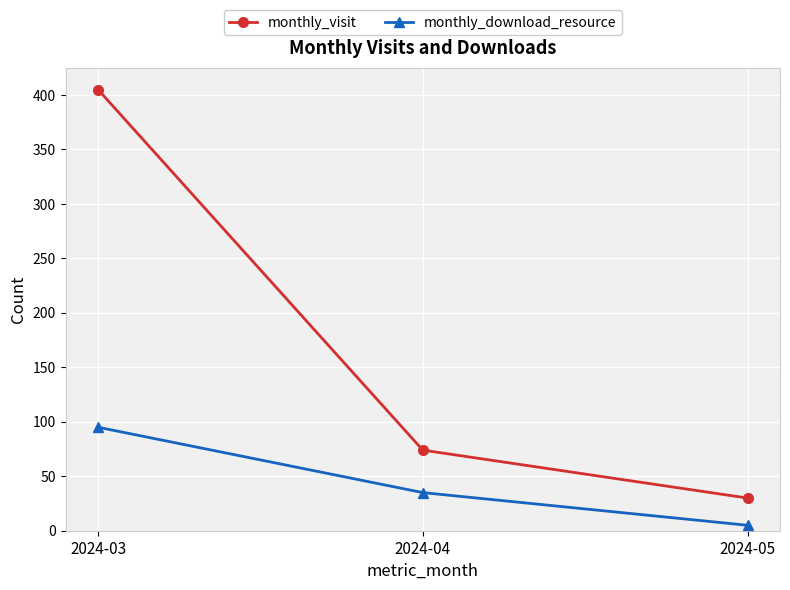

Does the chart have visible grid lines?

Yes